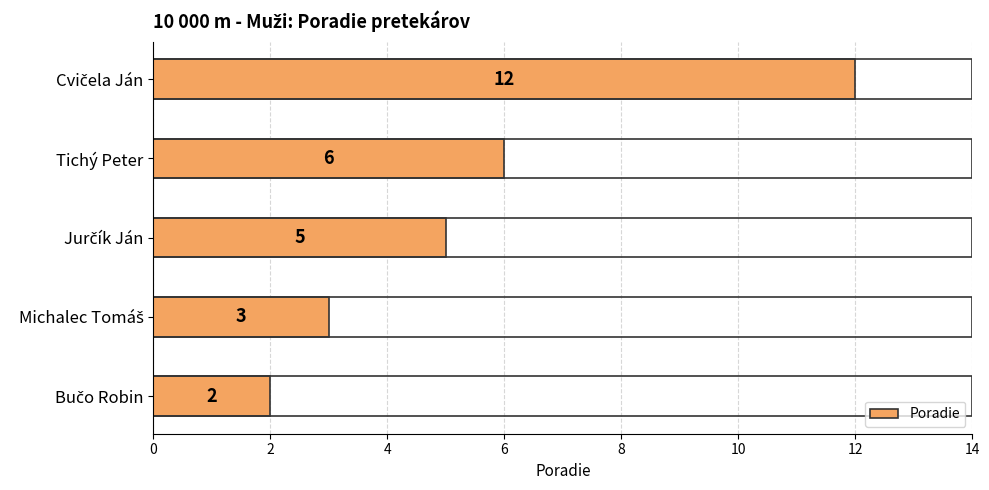

At which label is the value closest to 7?

Tichý Peter